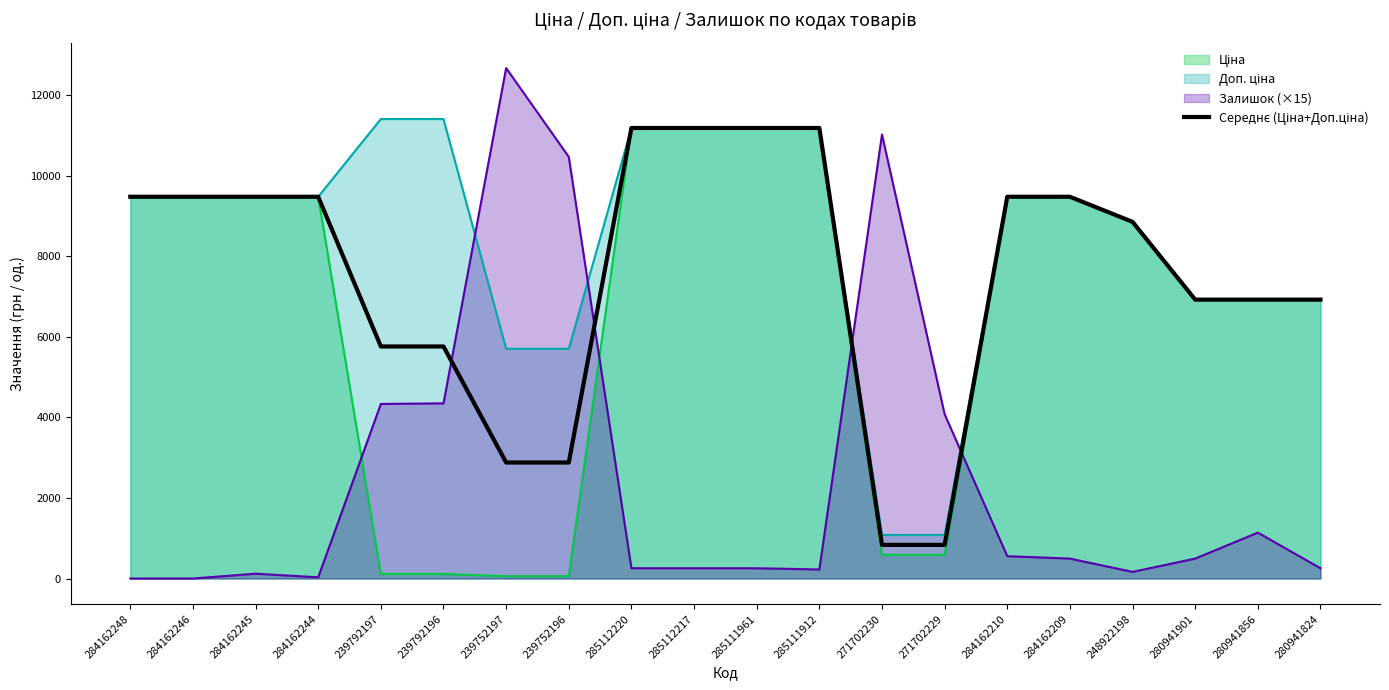

Is it true that the value at 280941856 is 3855.2?

False